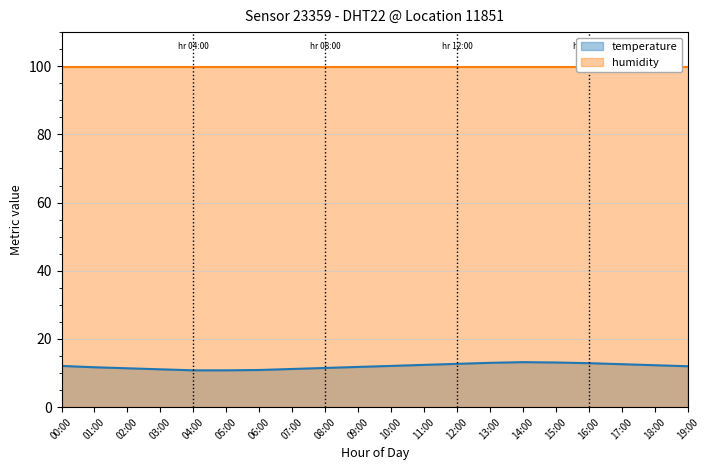

What is the sum of the values at 15:00 and 03:00?

24.2